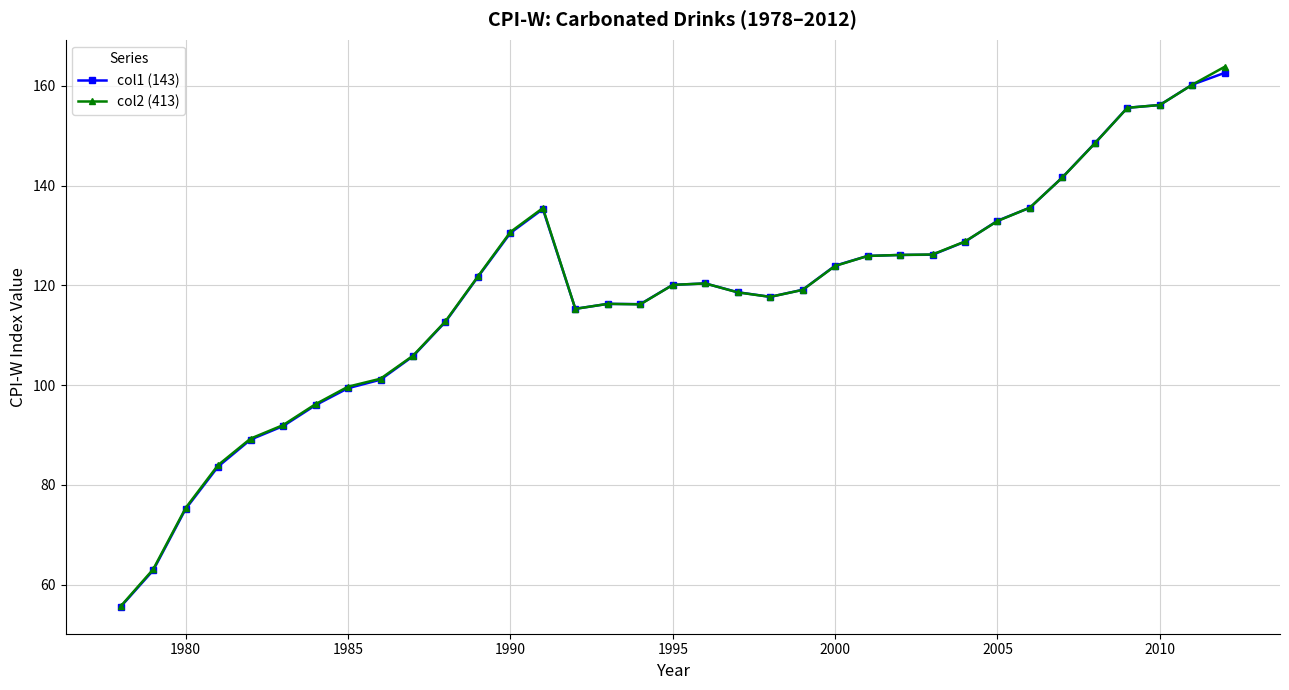

What is the minimum value for col1 (143)?

55.6